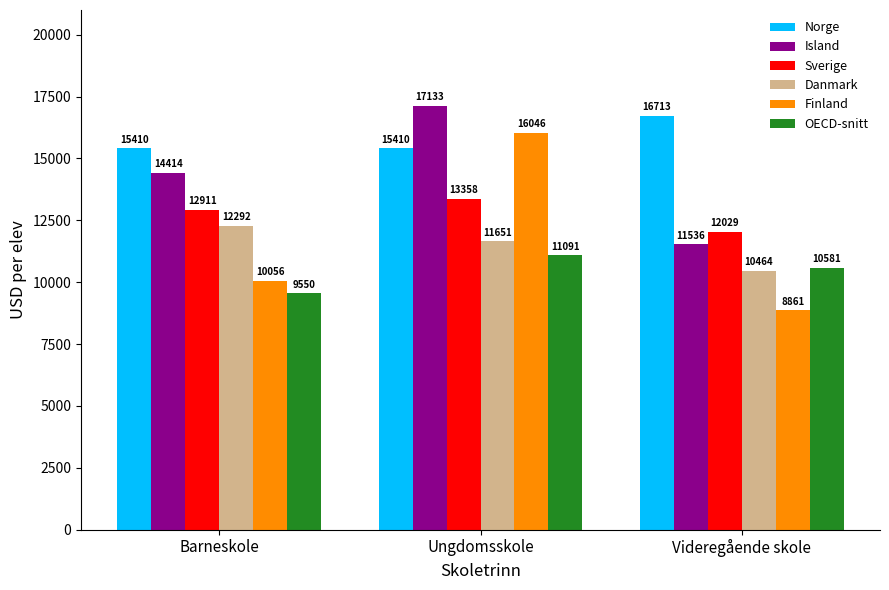

What are all the series names shown in the legend?

Norge, Island, Sverige, Danmark, Finland, OECD-snitt